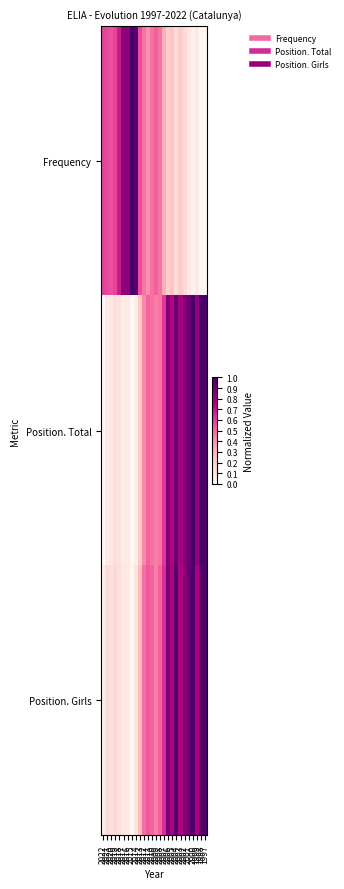

List the series in order of their peak value, highest first.

Frequency, Position. Total, Position. Girls